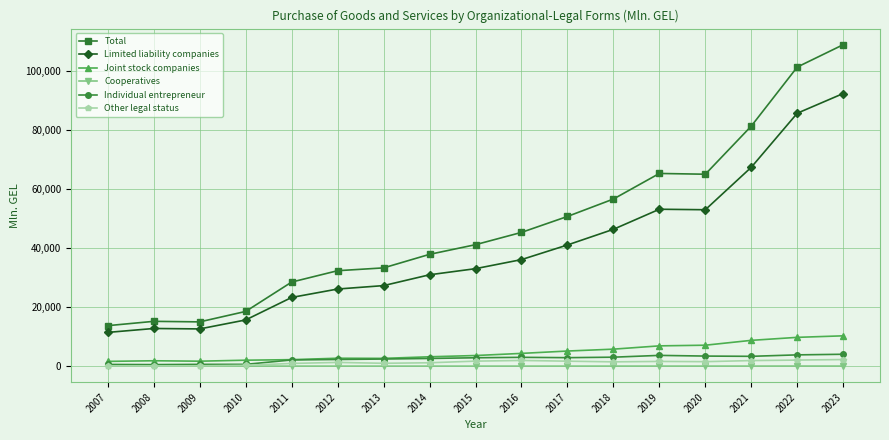

True or false: Other legal status has more than 1 points higher than both neighbors.

True